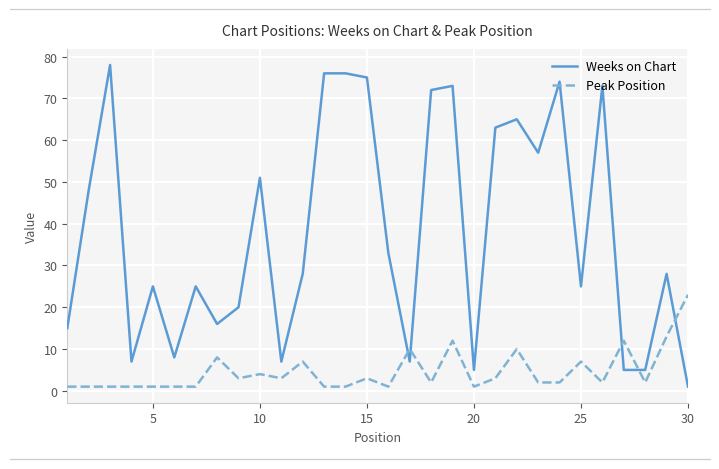

Which series has the largest total across all categories?

Weeks on Chart